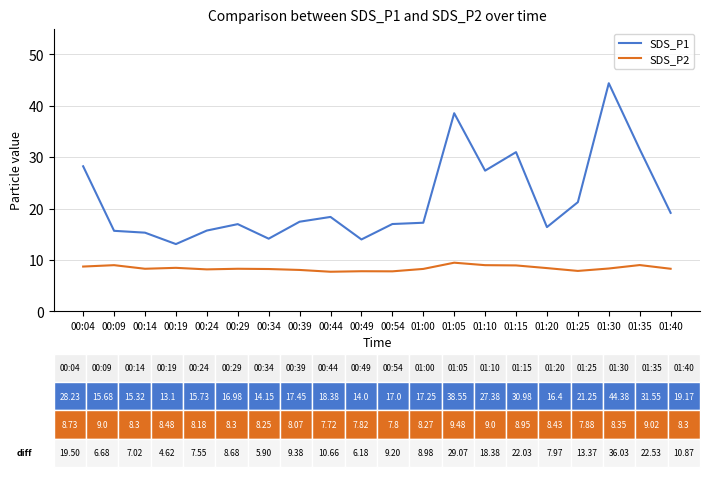

What is the minimum value for SDS_P2?

7.7